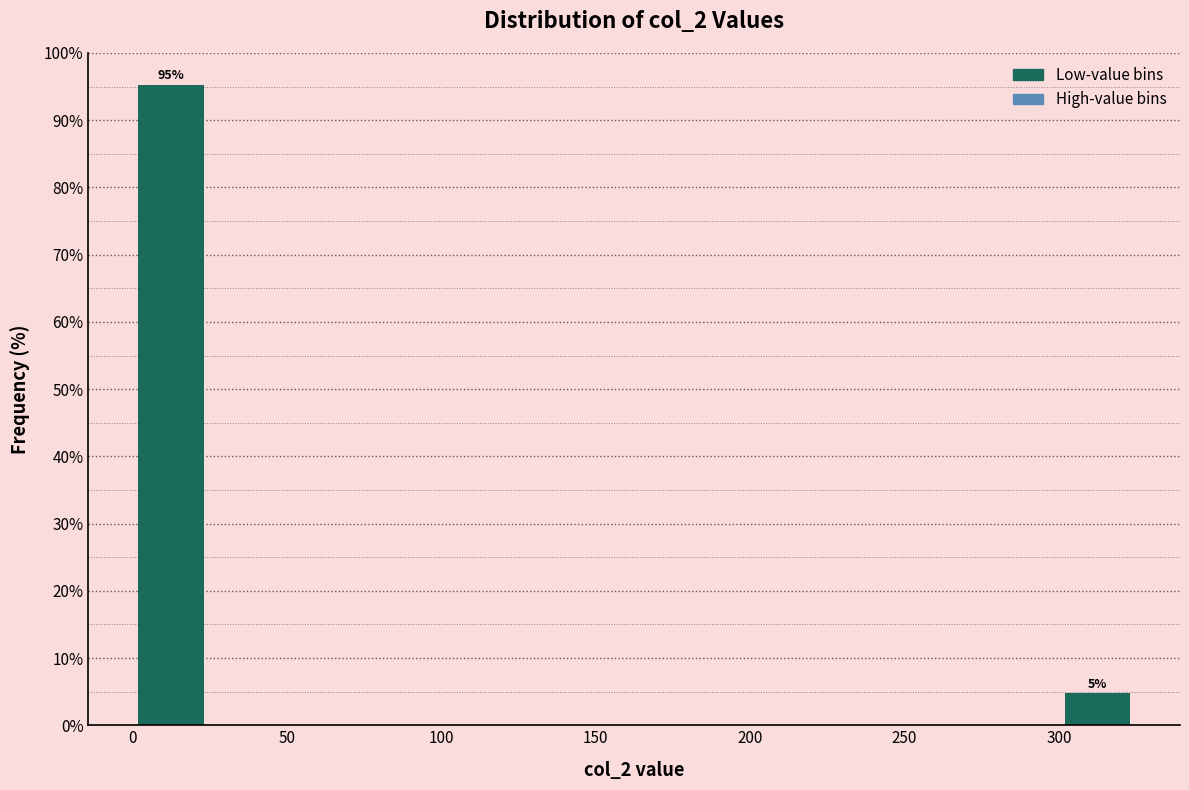

Which range on the x-axis has the tallest bar?

0 to 25